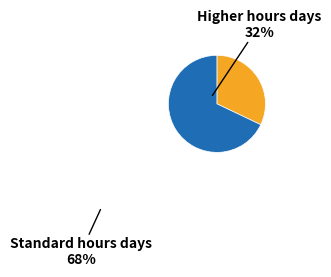

Does any single category account for the majority?

Yes